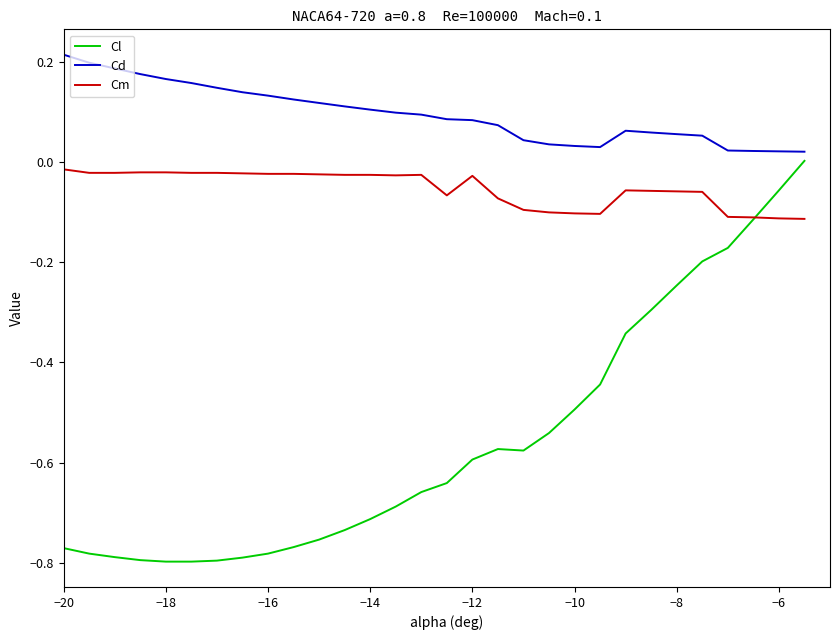

Which series has the largest total across all categories?

Cd